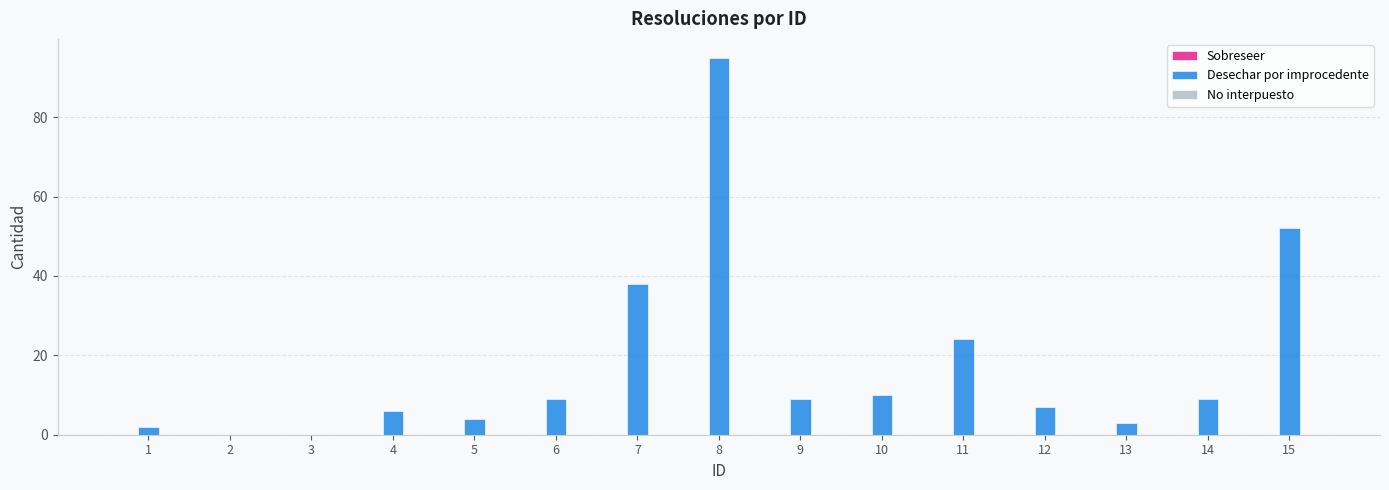

Which has a higher value, 11 or 15?

15